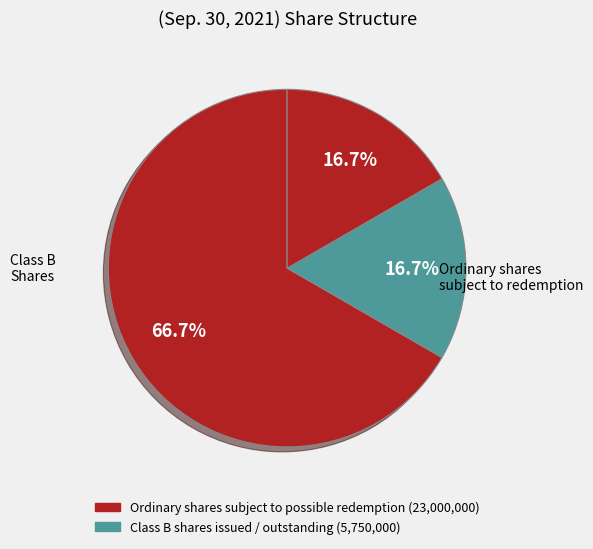

How many slices are in this pie chart?

3